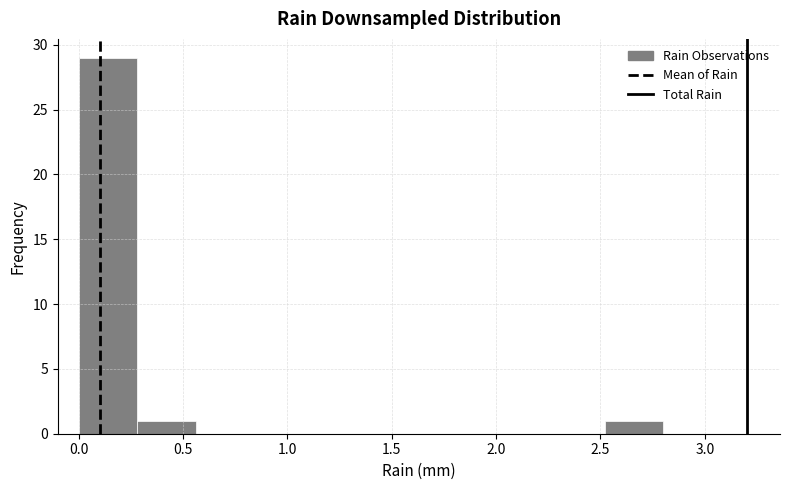

Reading left to right, list every bar in this chart as the range it spans on the x-axis followed by its height. Neither the bar edges nor the heights are printed on the chart, so give them approximately, as read against the axes.

0.00 to 0.28: 29
0.28 to 0.56: 1
0.56 to 0.84: 0
0.84 to 1.12: 0
1.12 to 1.40: 0
1.40 to 1.68: 0
1.68 to 1.96: 0
1.96 to 2.24: 0
2.24 to 2.52: 0
2.52 to 2.80: 1